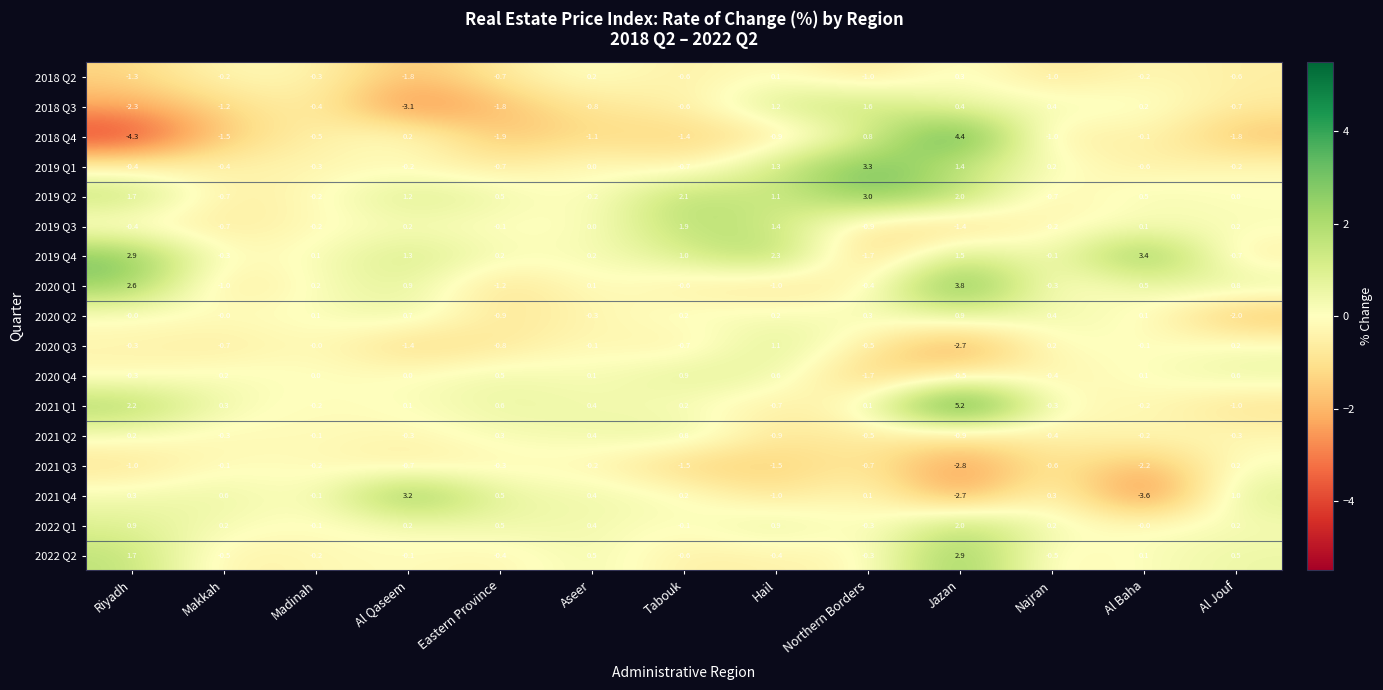

What is the difference between the highest and lowest values at Makkah?

2.1